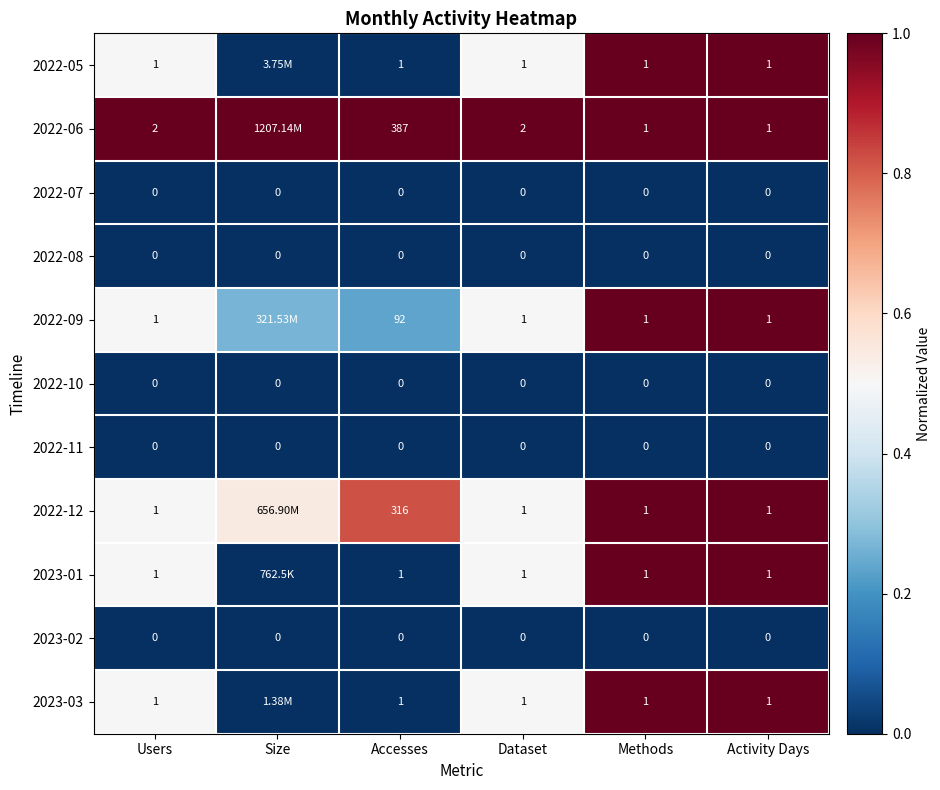

True or false: 2022-09 has a value of 0.3 at Size.

True